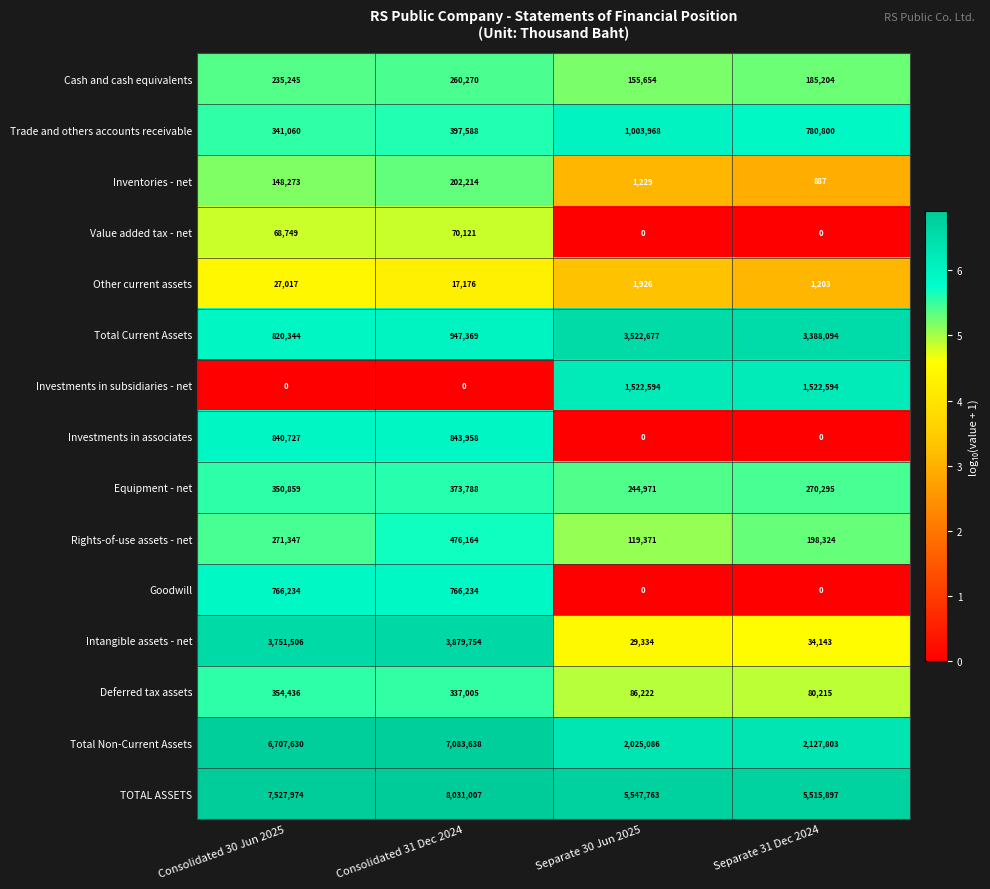

At how many categories does at least one series exceed 4738553?

4